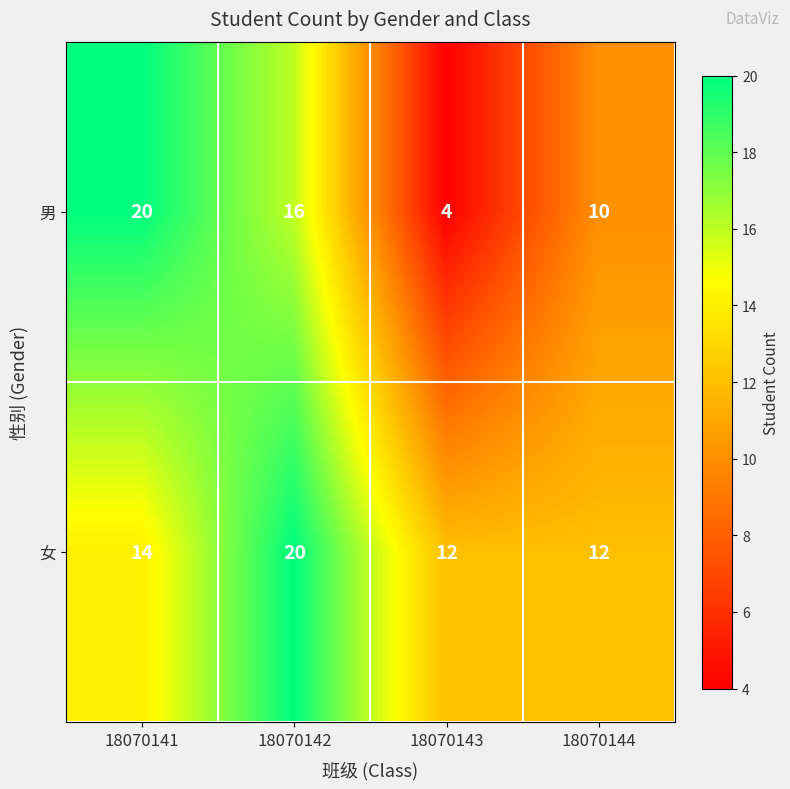

Between 18070141 and 18070144, which series saw the biggest shift?

男